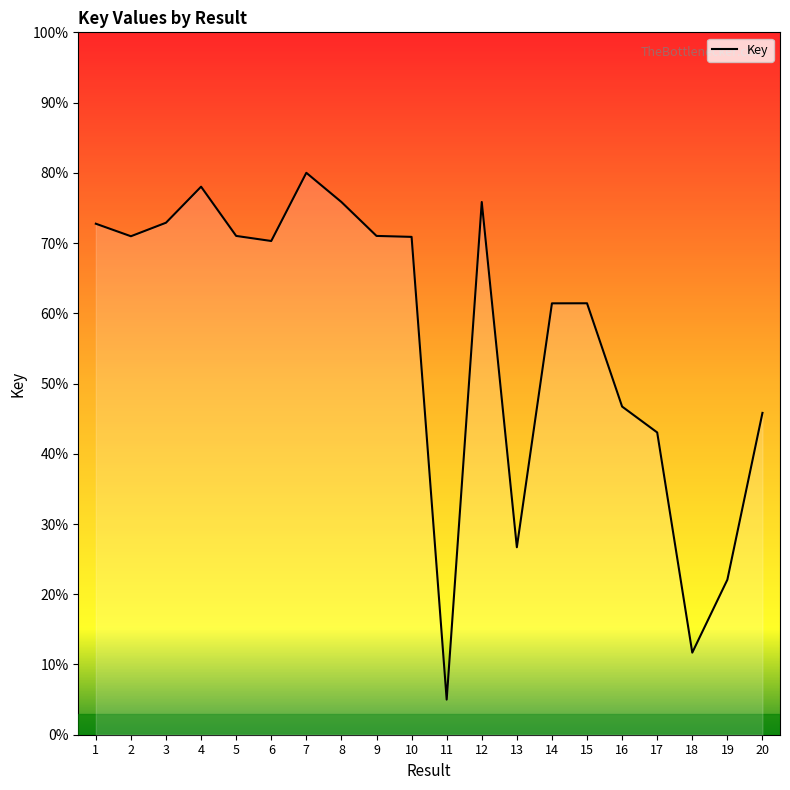

Which has a higher value, 16 or 10?

10